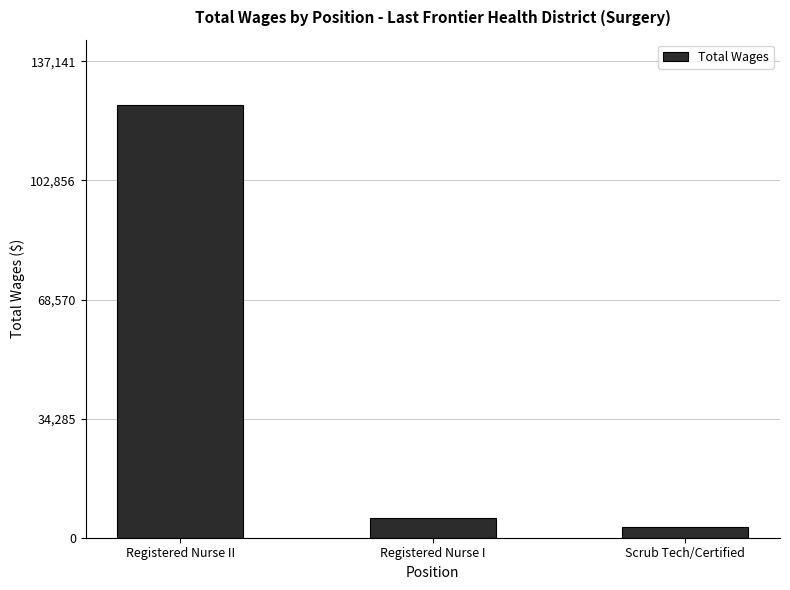

The chart shows a value of 124674 at Registered Nurse II. True or false?

True